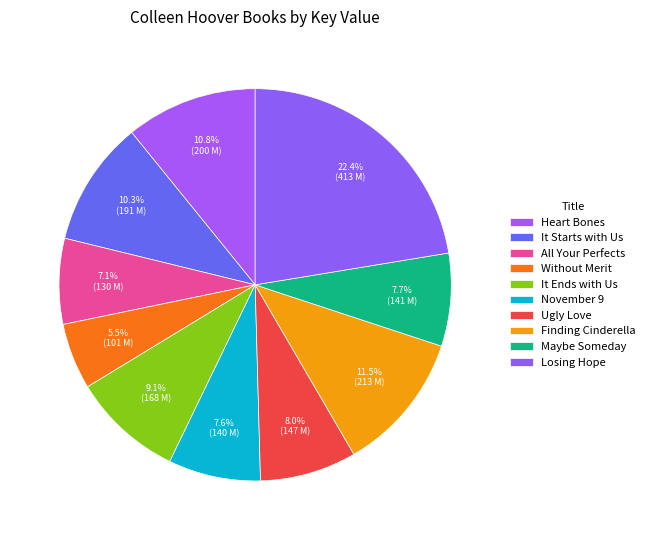

How many segments does this pie chart have?

10